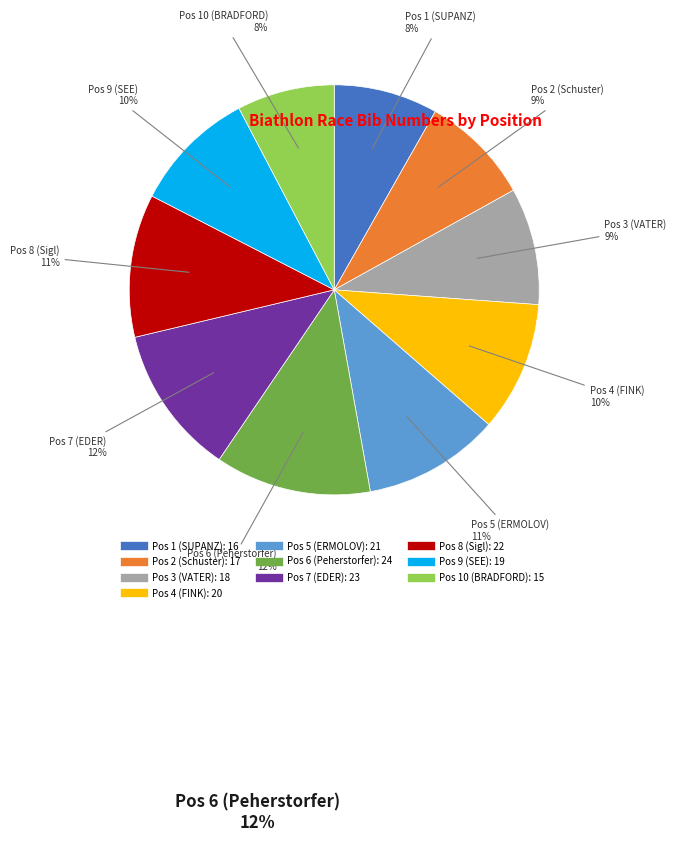

Rank the categories by value from lowest to highest.

Pos 10 (BRADFORD), Pos 1 (SUPANZ), Pos 2 (Schuster), Pos 3 (VATER), Pos 9 (SEE), Pos 4 (FINK), Pos 5 (ERMOLOV), Pos 8 (Sigl), Pos 7 (EDER), Pos 6 (Peherstorfer)